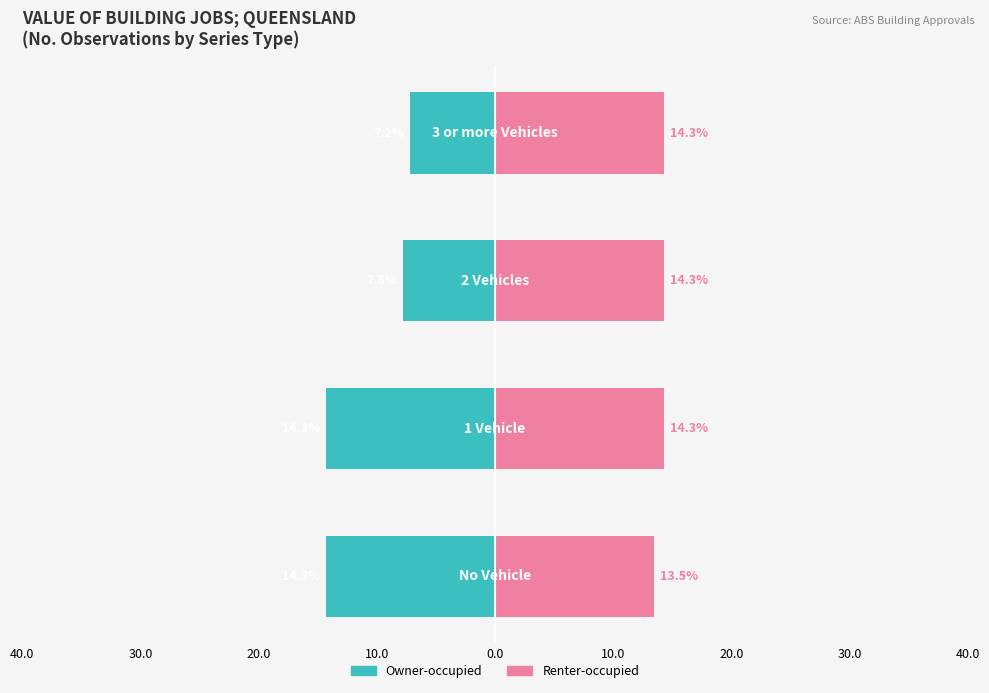

Count the number of categories in the chart.

4